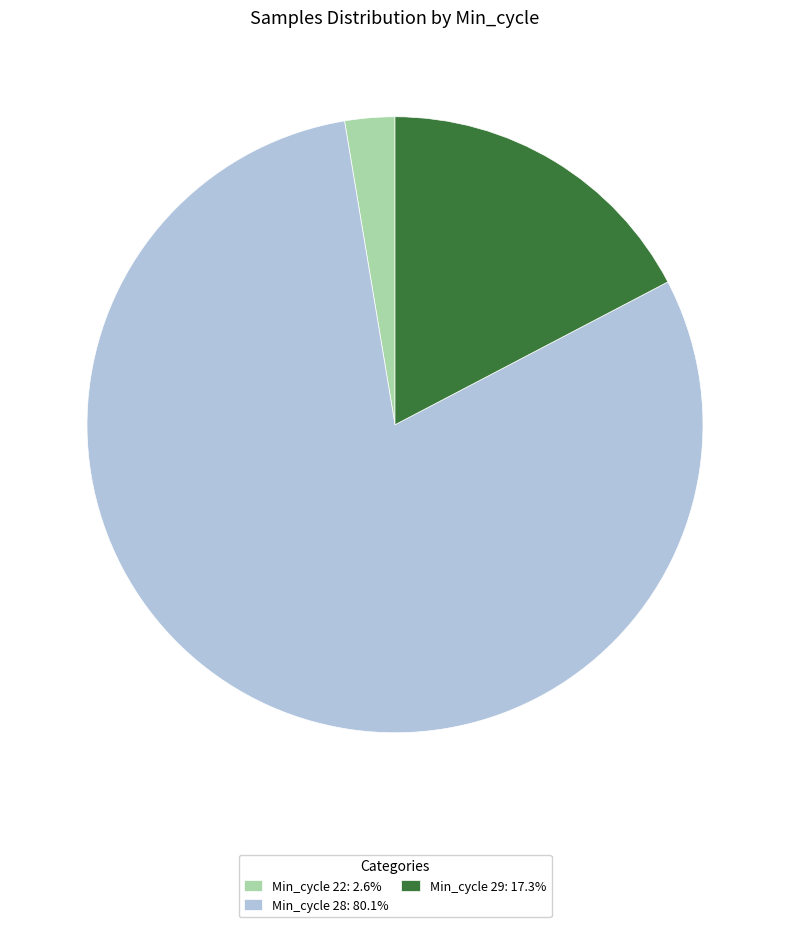

Approximately how many times larger is the value at Min_cycle 29: 17.3% compared to Min_cycle 22: 2.6%?

6.6